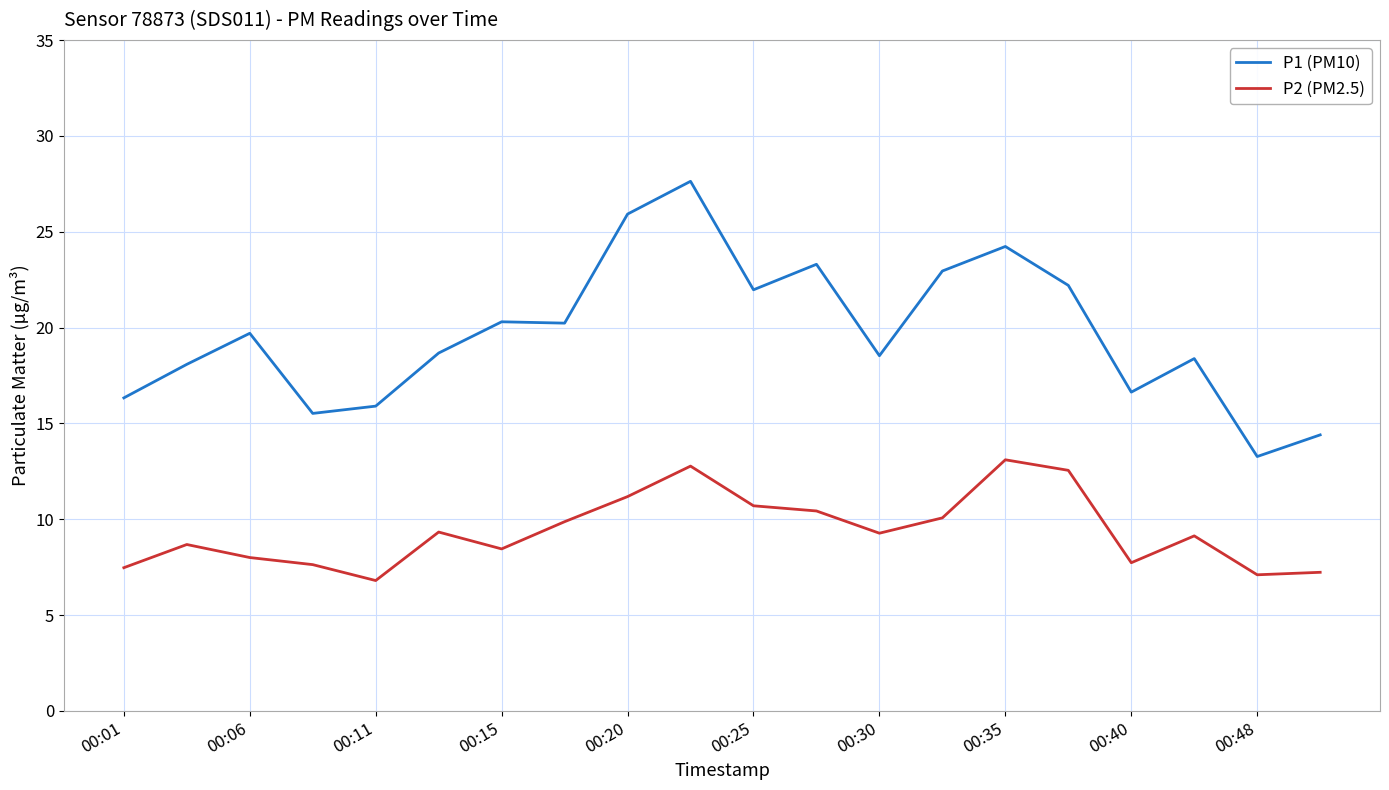

What is the difference between the maximum and minimum values in the P1 (PM10) series?

14.4